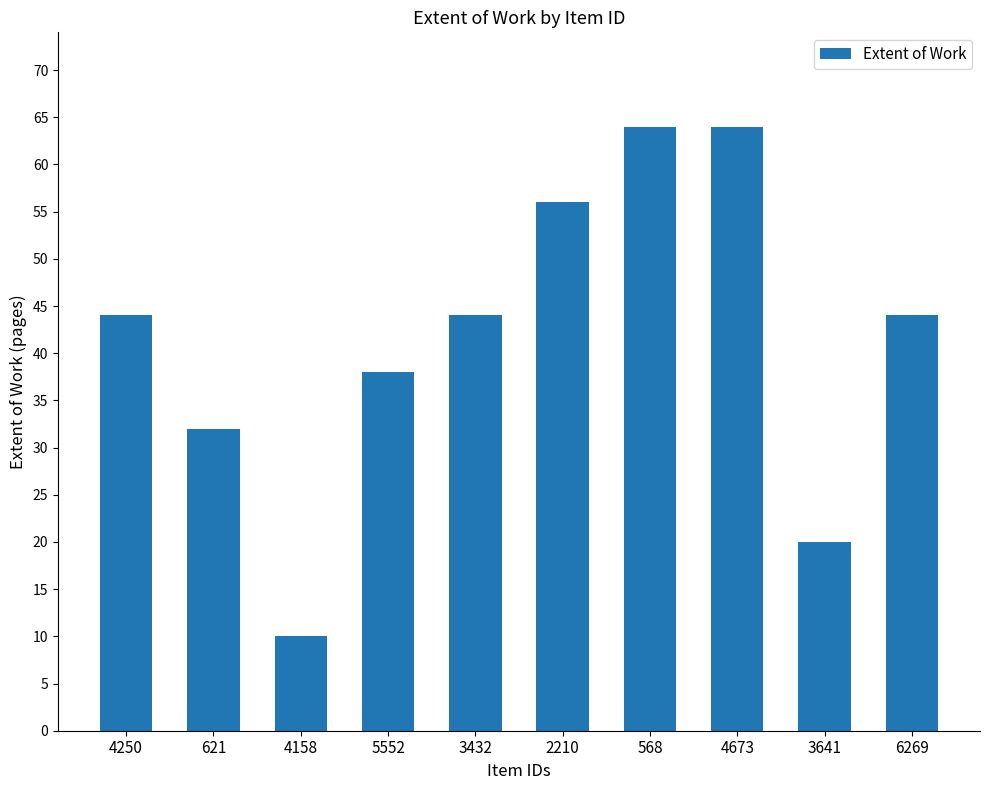

What is the label of the 6th bar from the right?

3432